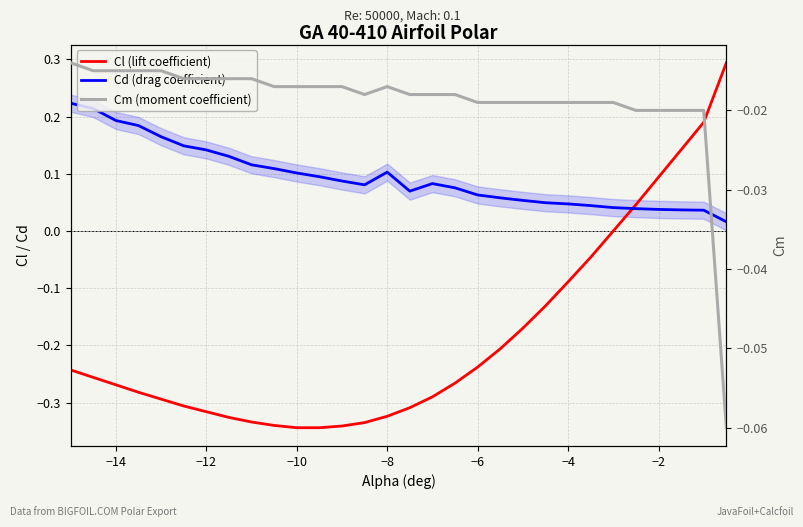

Count the number of data series in this chart.

3